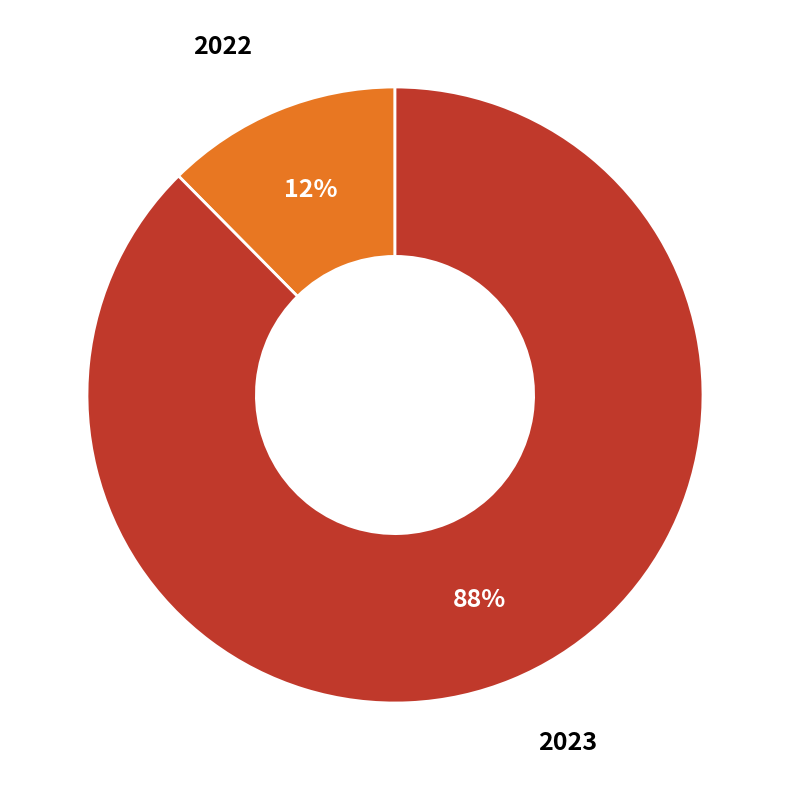

Is there any slice that represents more than half of the pie?

Yes